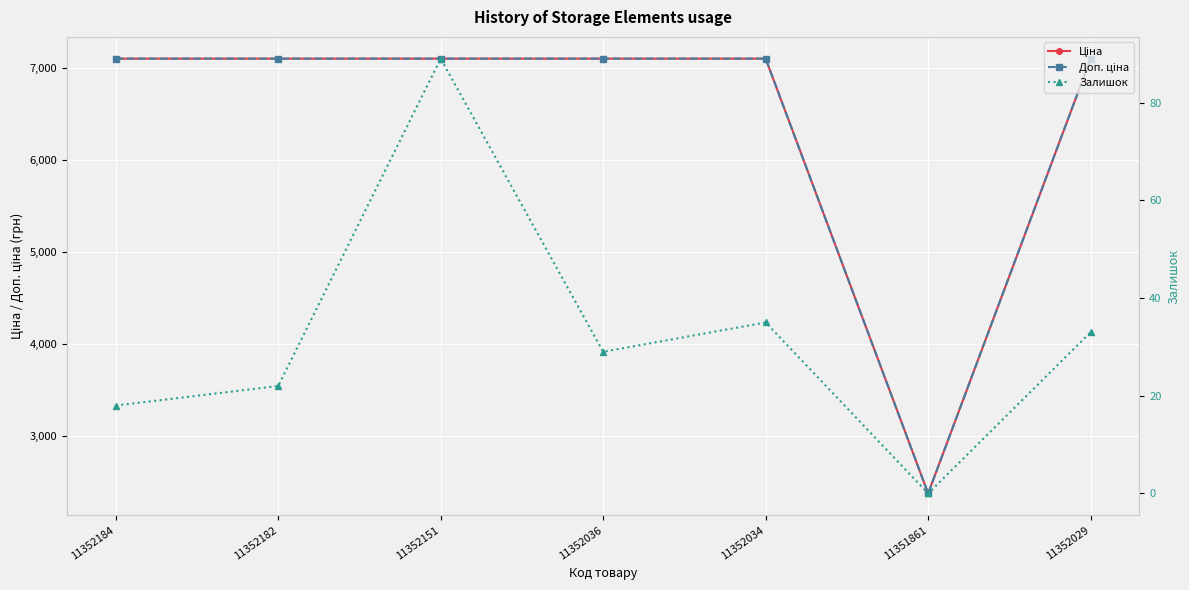

Where does the Залишок series first go above 29?

11352151